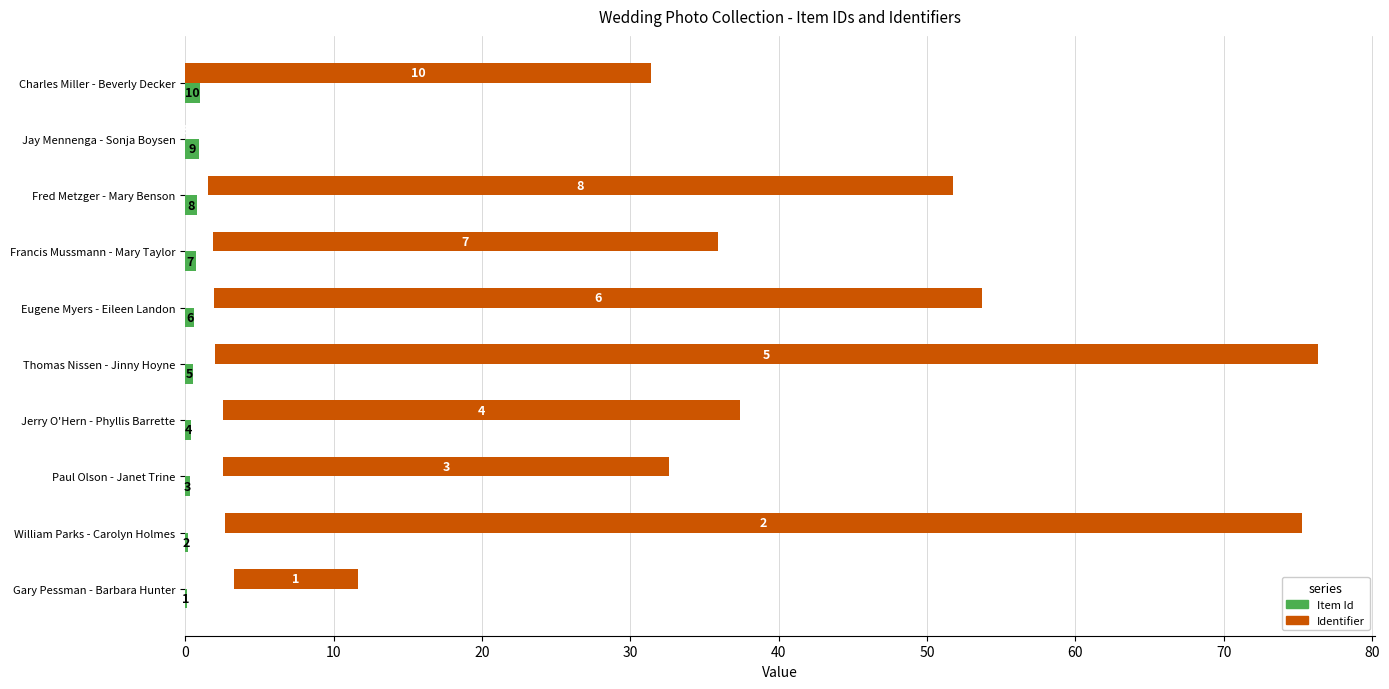

The value of Item Id at Gary Pessman - Barbara Hunter is 0.2. True or false?

False